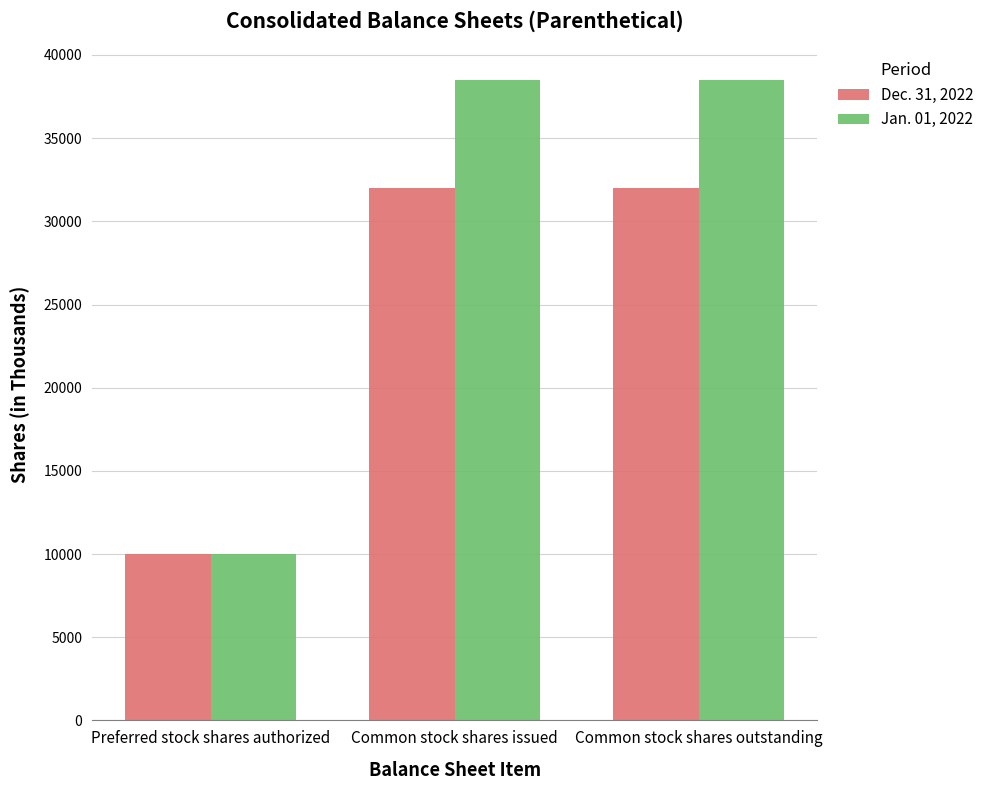

Read the Dec. 31, 2022 value at Preferred stock shares authorized, to the nearest 50.

10000